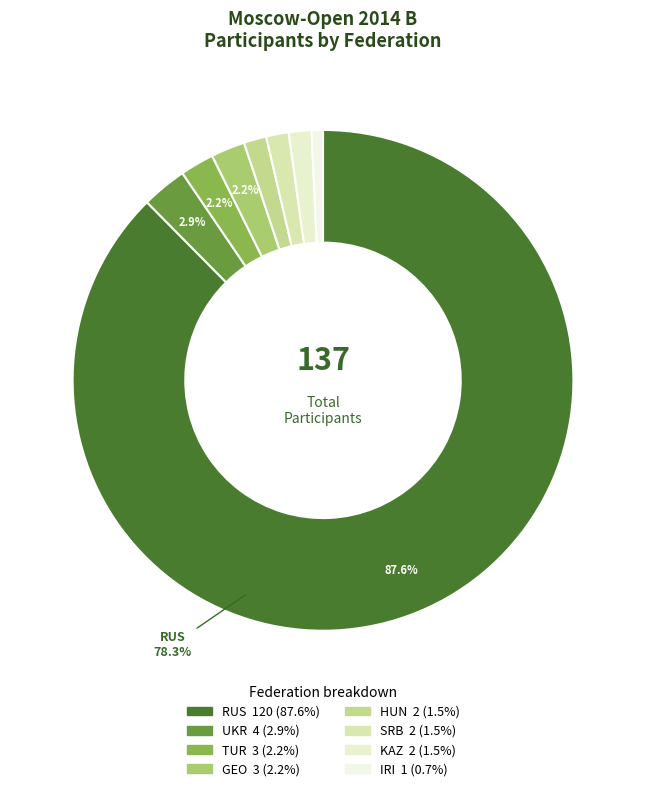

To the nearest percent, what is the difference between the largest and smallest slice percentages?

87%